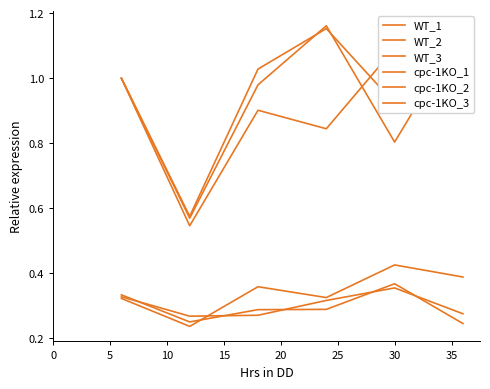

How many distinct data groups are displayed?

6